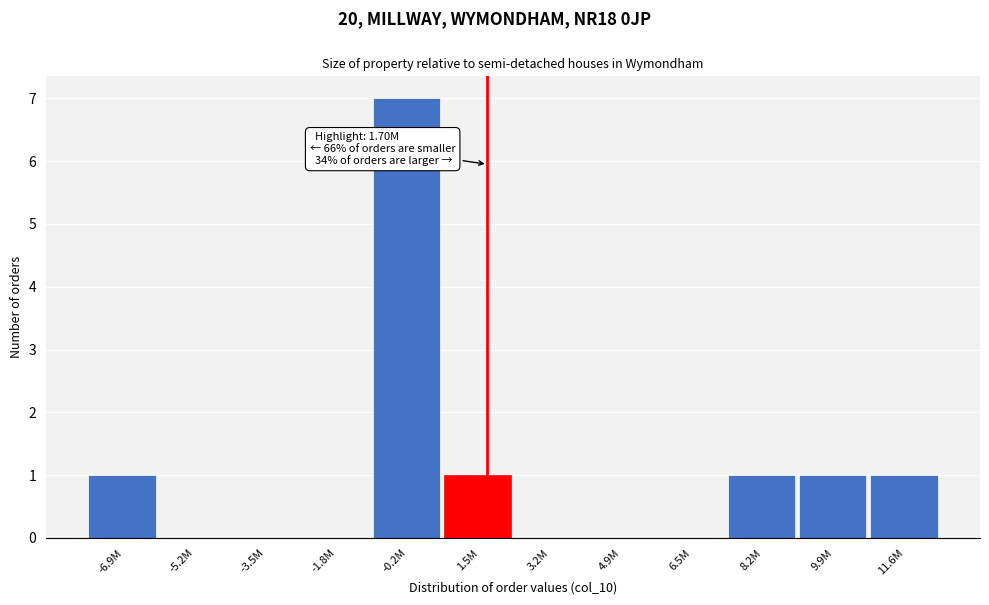

Reading left to right, extract all data points from this chart.

-6.9M=1	-5.2M=0	-3.5M=0	-1.8M=0	-0.2M=7	1.5M=1	3.2M=0	4.9M=0	6.5M=0	8.2M=1	9.9M=1	11.6M=1